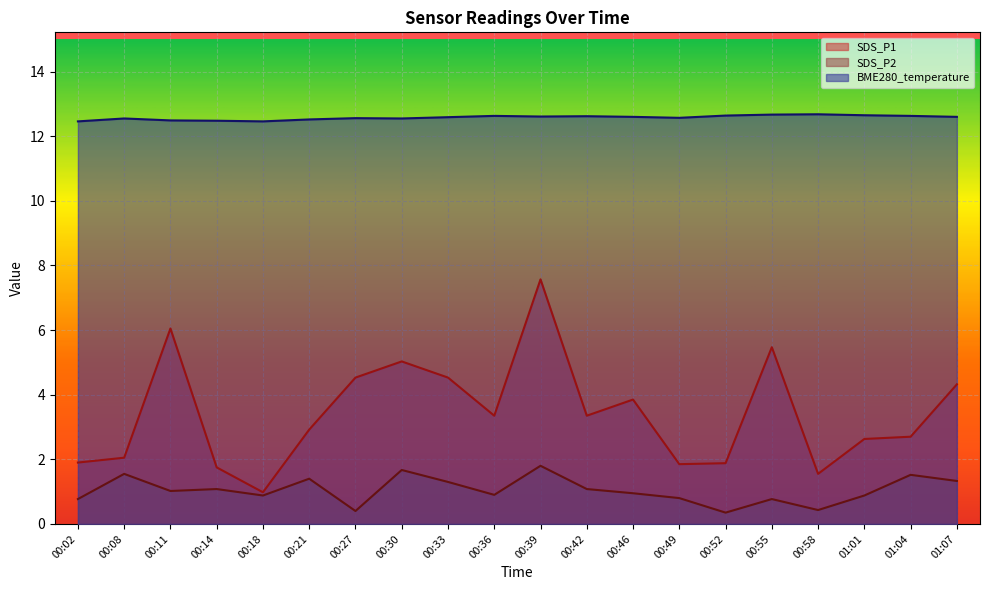

Which series has the largest total across all categories?

BME280_temperature